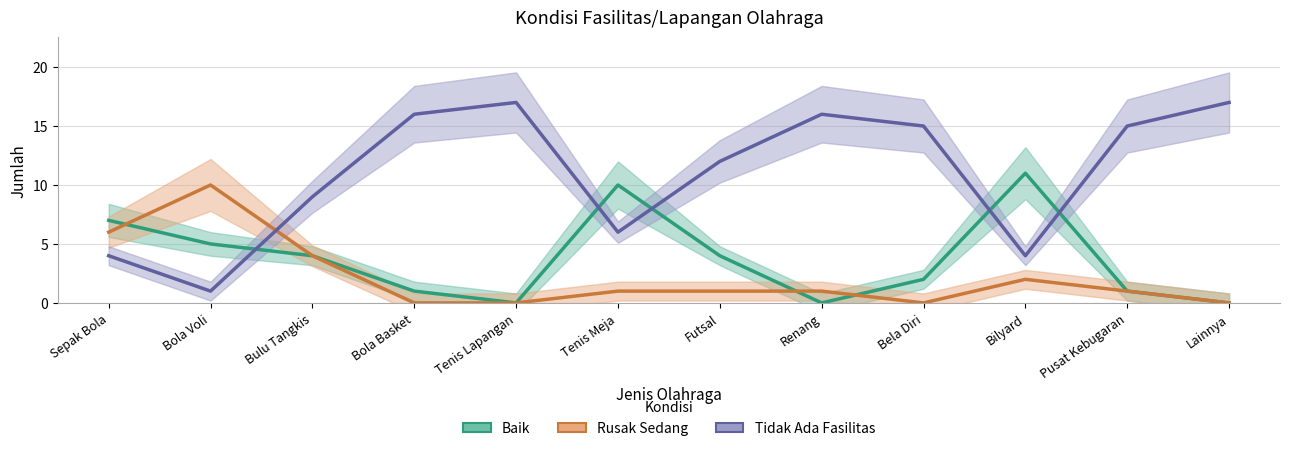

In Baik, how many points are lower than both neighbors (excluding endpoints)?

2